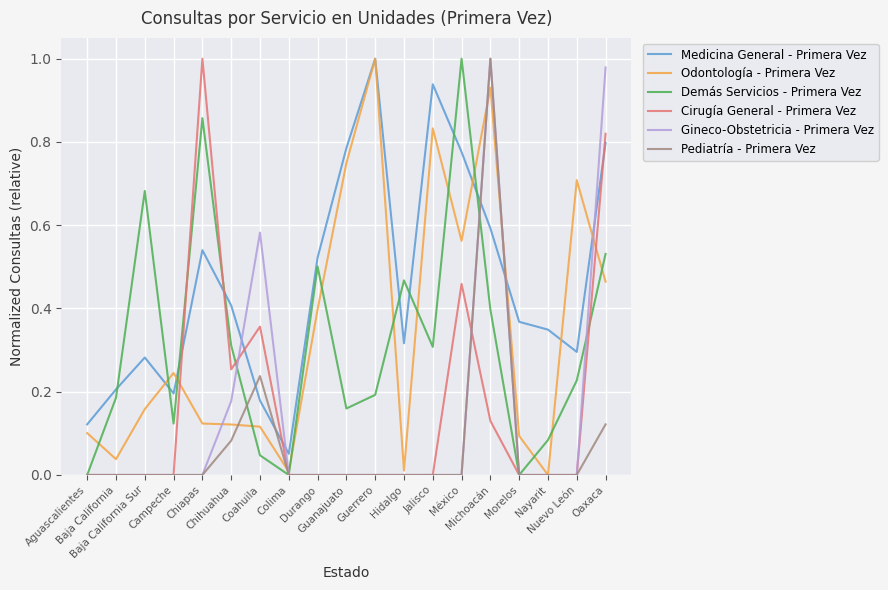

How many intersections are there between Gineco-Obstetricia - Primera Vez and Medicina General - Primera Vez?

5